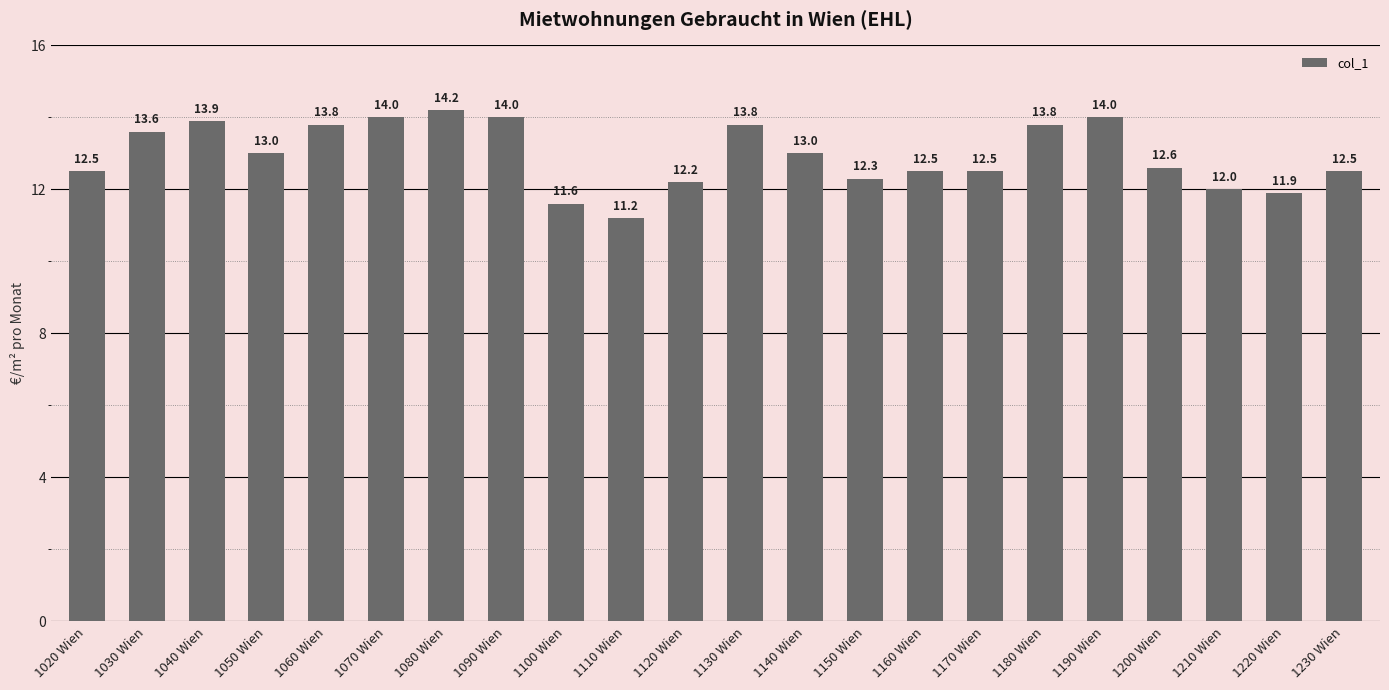

Count the number of categories in the chart.

22